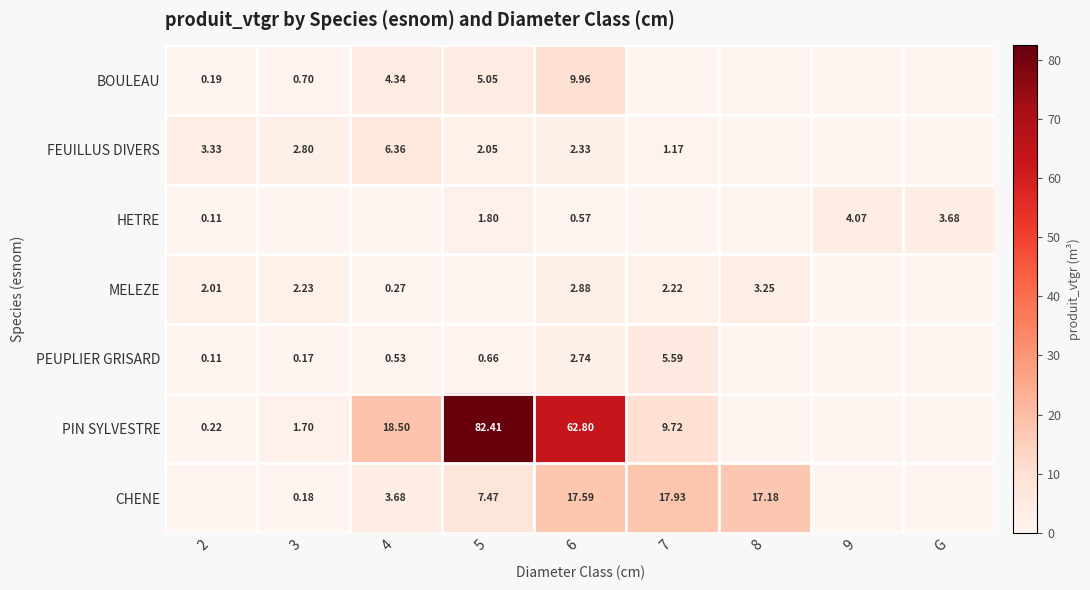

What is the maximum value for MELEZE?

3.2